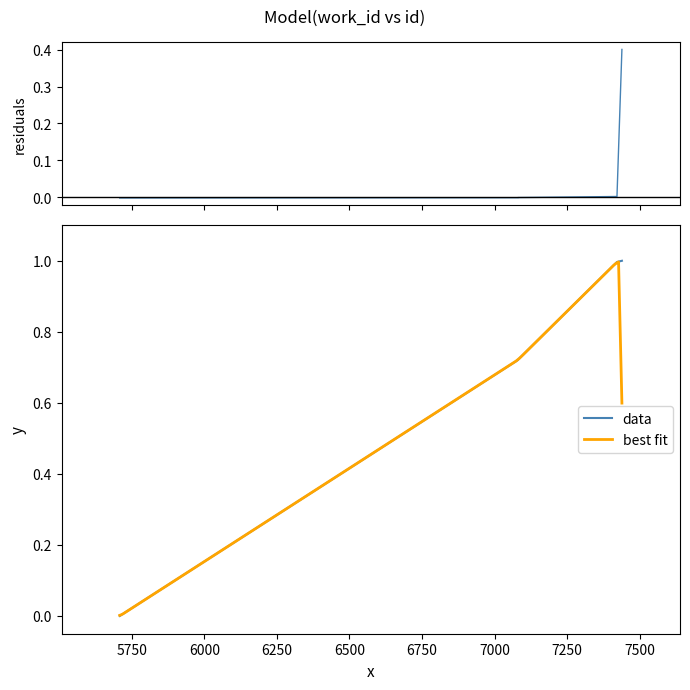

What is the sum of all values?

3.4